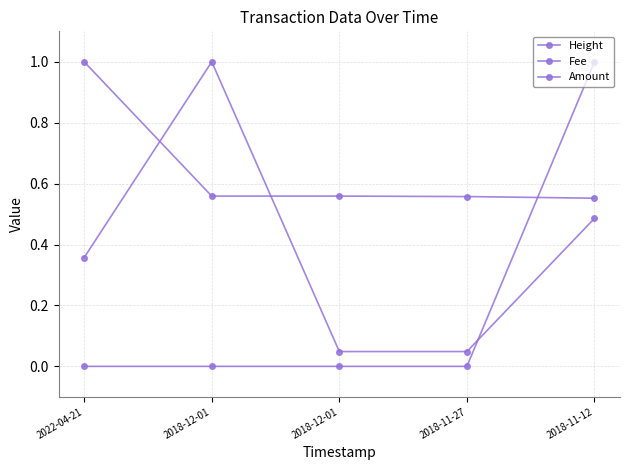

Reading right to left, extract all data points from this chart.

Height: 2018-11-12=0.6	2018-11-27=0.6	2018-12-01=0.6	2018-12-01=0.6	2022-04-21=1.0
Fee: 2018-11-12=0.5	2018-11-27=0.0	2018-12-01=0.0	2018-12-01=1.0	2022-04-21=0.4
Amount: 2018-11-12=1.0	2018-11-27=0.0	2018-12-01=0.0	2018-12-01=0.0	2022-04-21=0.0